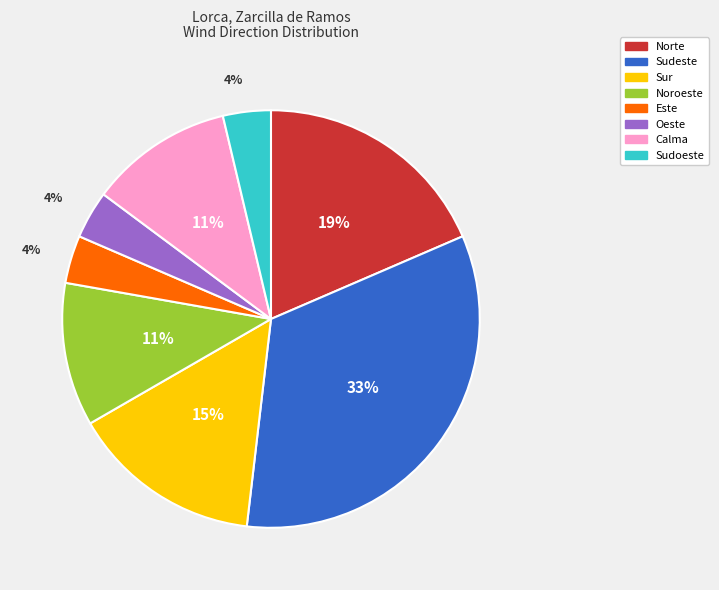

Which category has the biggest portion of the pie?

Sudeste